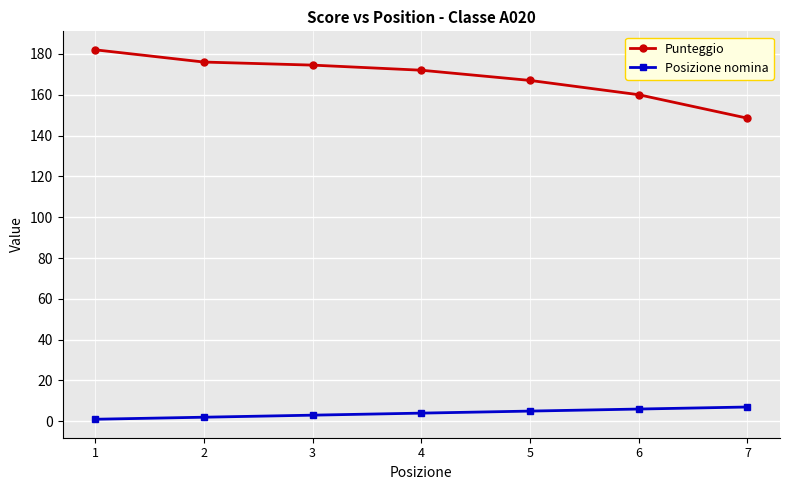

True or false: Posizione nomina and Punteggio intersect in this chart.

False